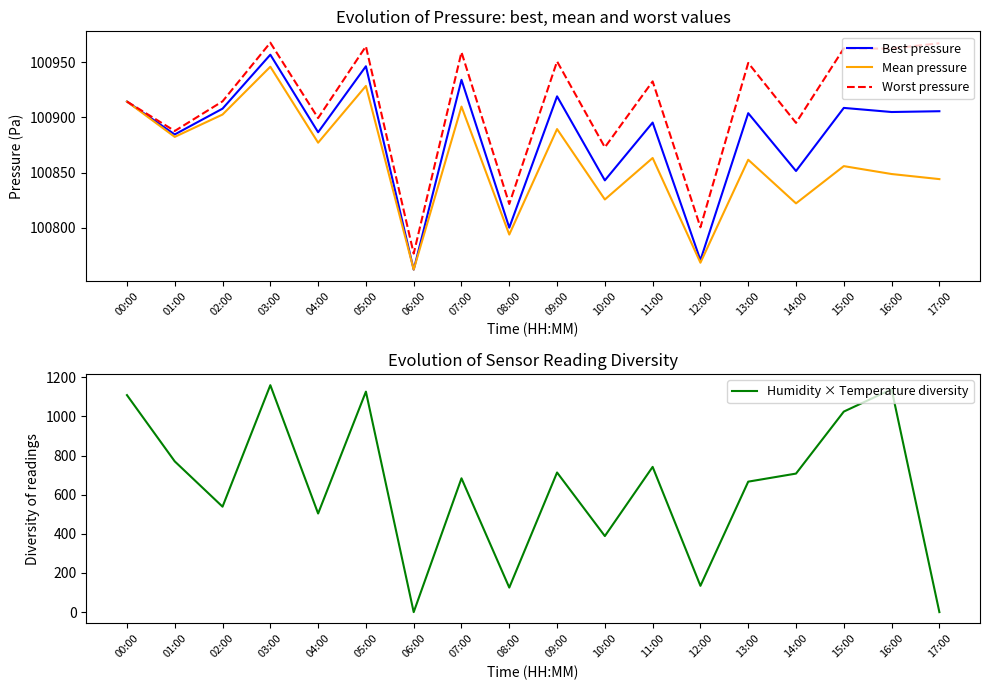

Is it true that Worst pressure equals 47557.1 at 02:00?

False